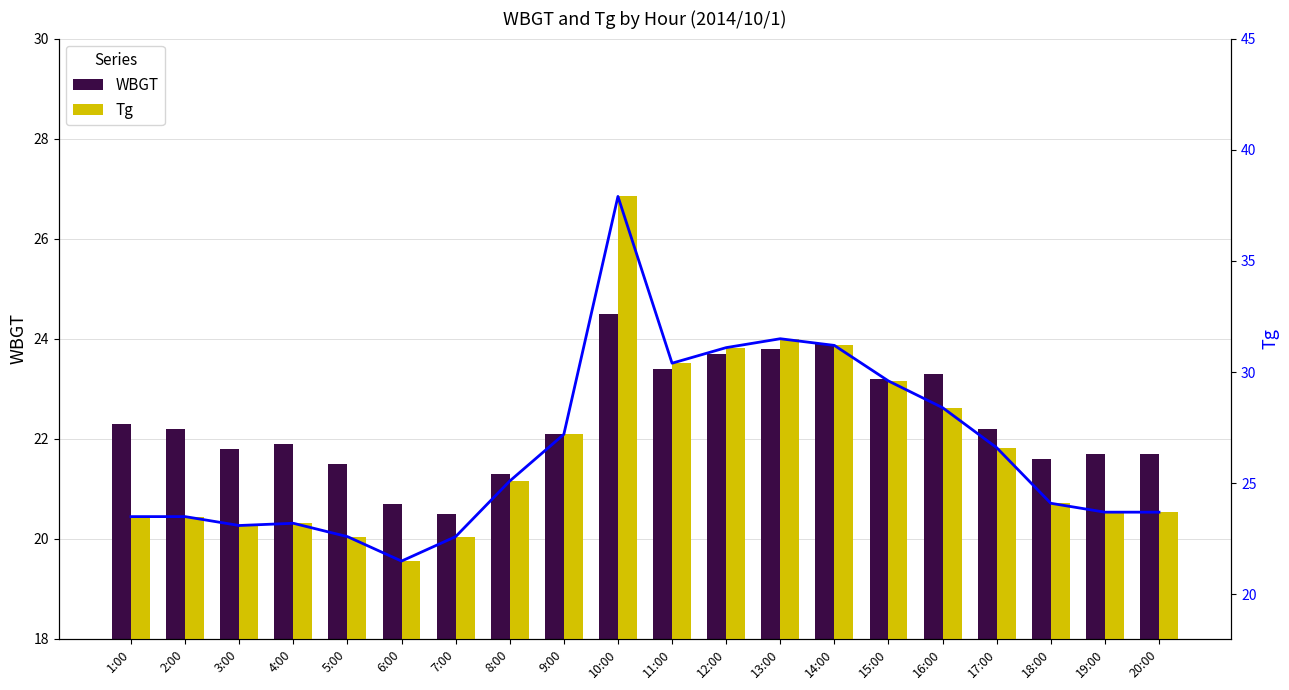

What are all the series names shown in the legend?

WBGT, Tg